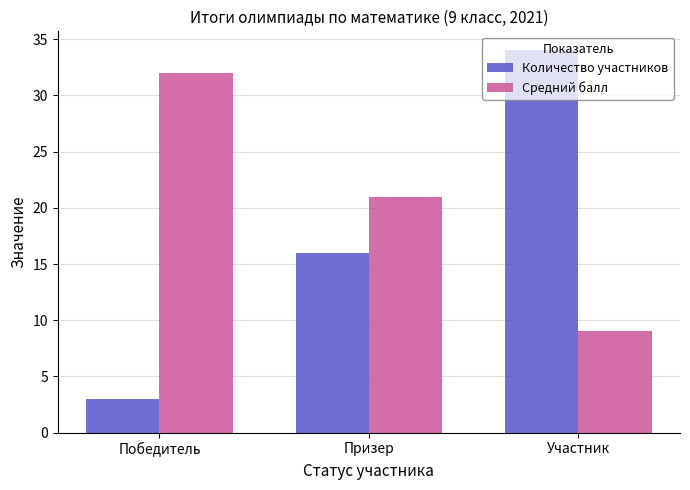

Between Призер and Участник, which series saw the biggest shift?

Количество участников